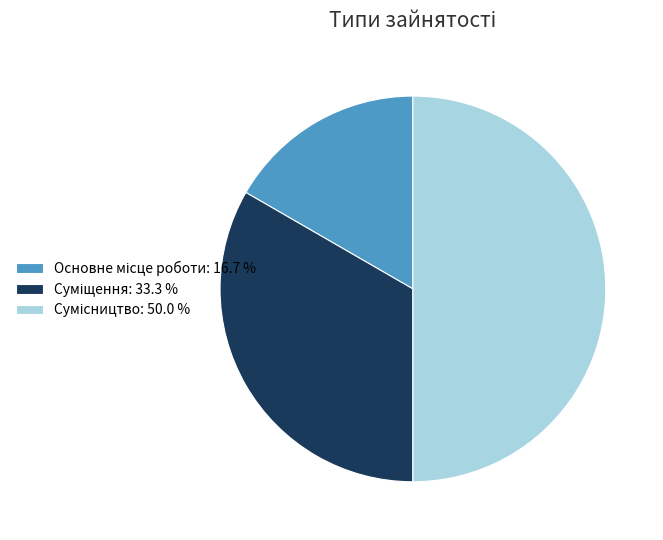

How many slices are in this pie chart?

3